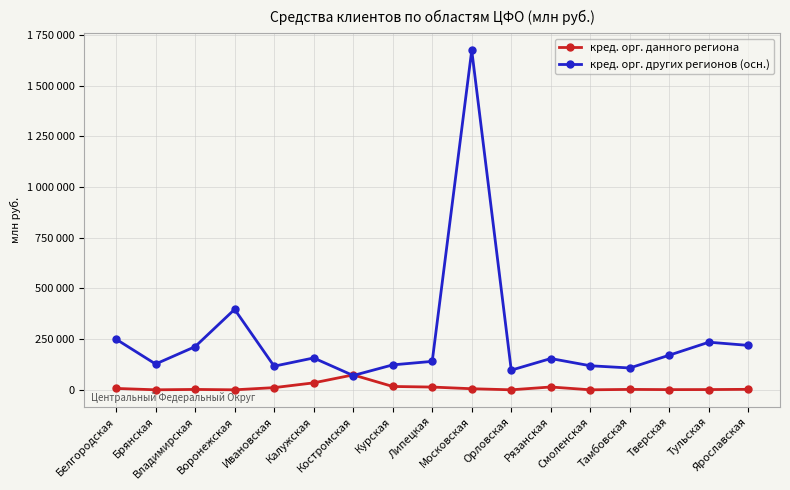

True or false: кред. орг. других регионов (осн.) has a value of 47300 at Ивановская.

False